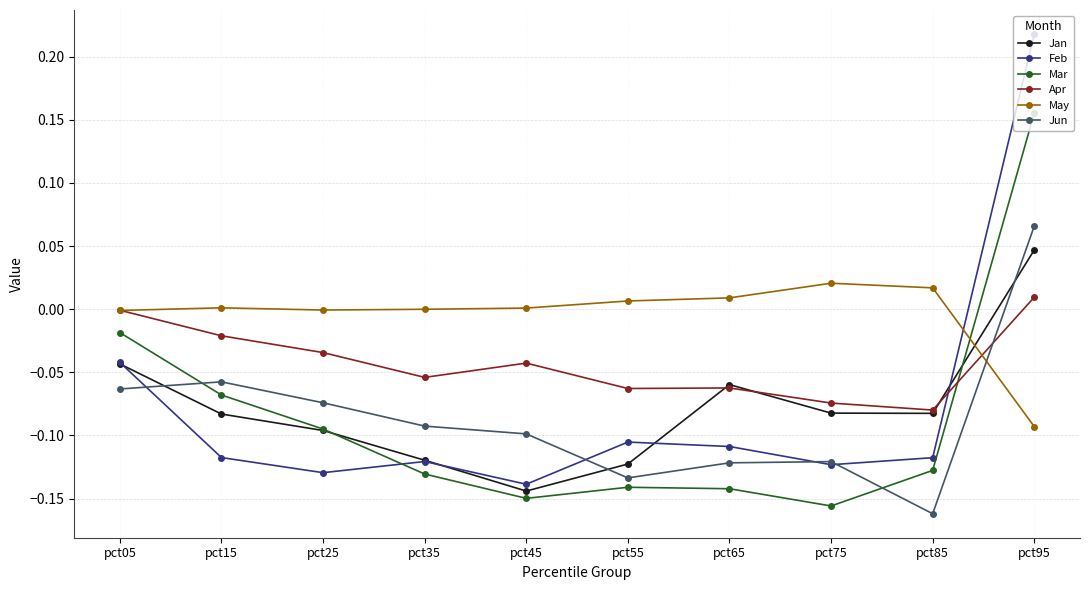

At which label is Jun closest to 0?

pct15